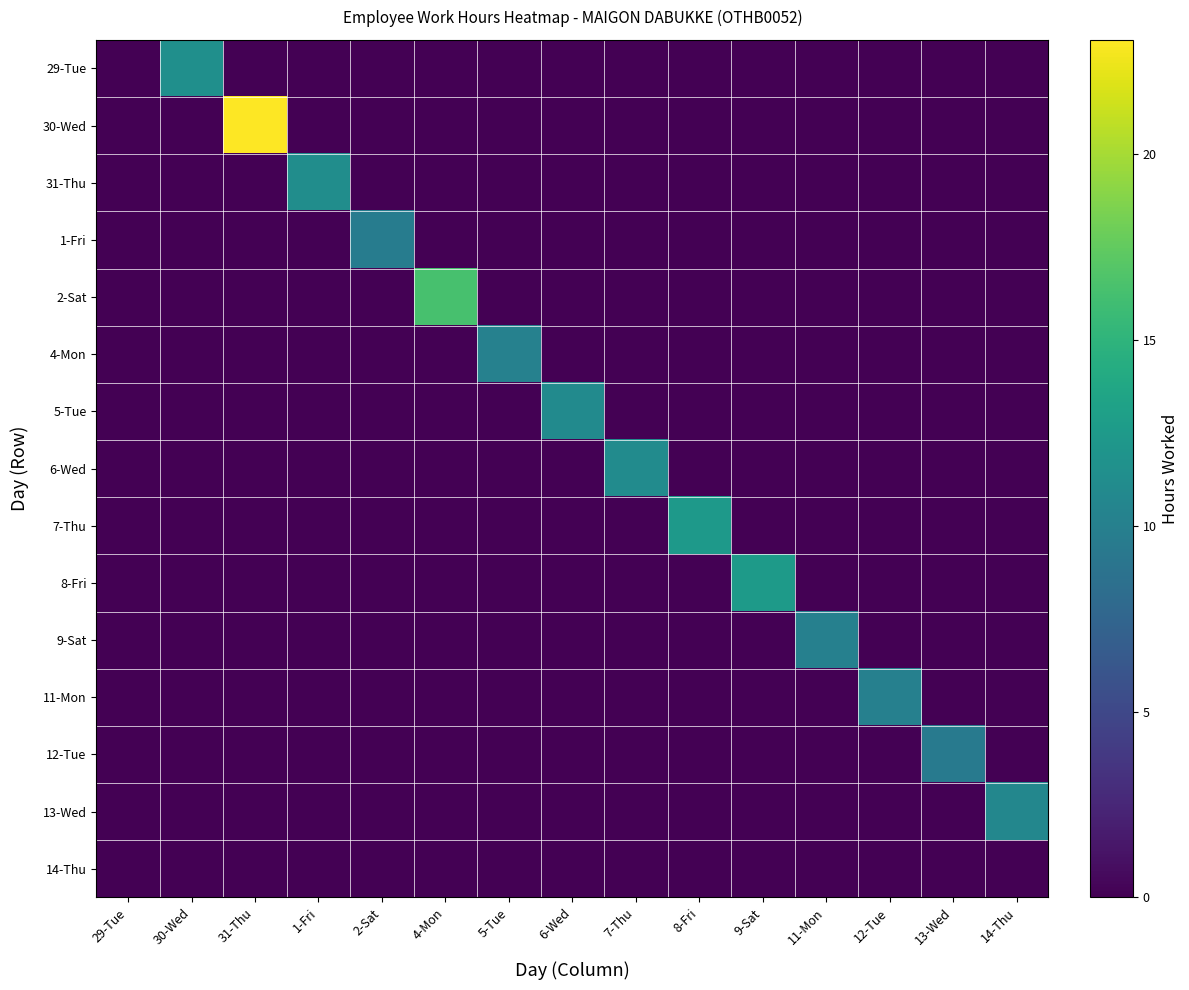

List the series in order of their peak value, lowest first.

14-Thu, 12-Tue, 1-Fri, 9-Sat, 11-Mon, 4-Mon, 13-Wed, 5-Tue, 6-Wed, 31-Thu, 29-Tue, 7-Thu, 8-Fri, 2-Sat, 30-Wed